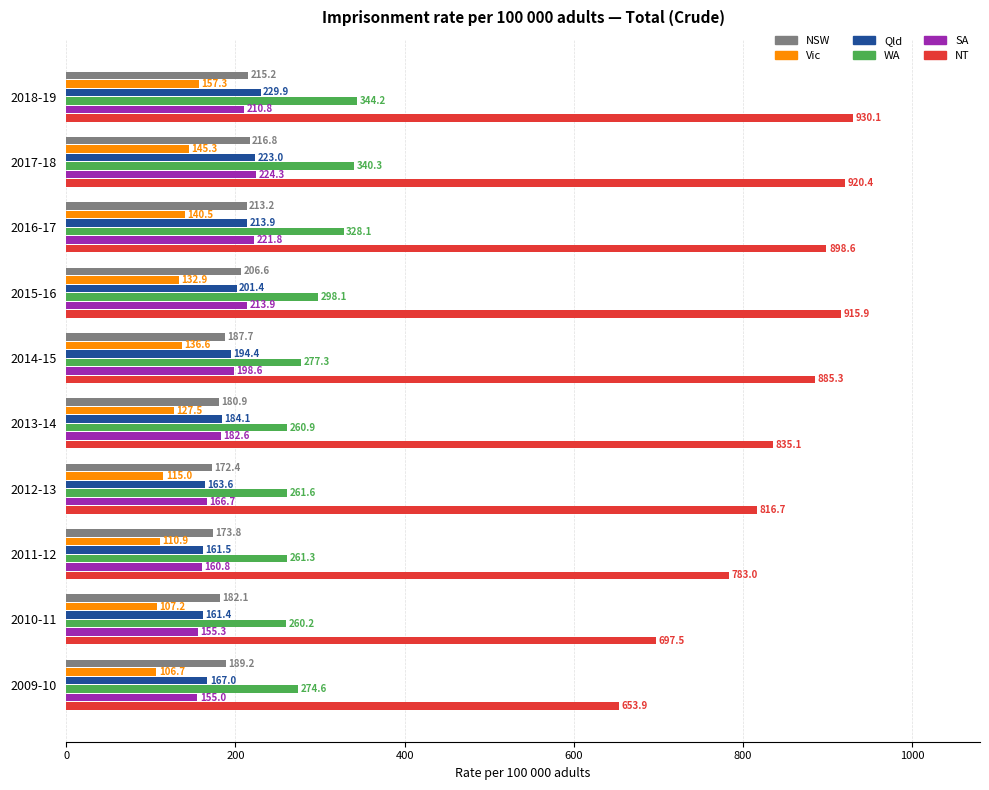

What is the sum of all Vic values?

1279.9